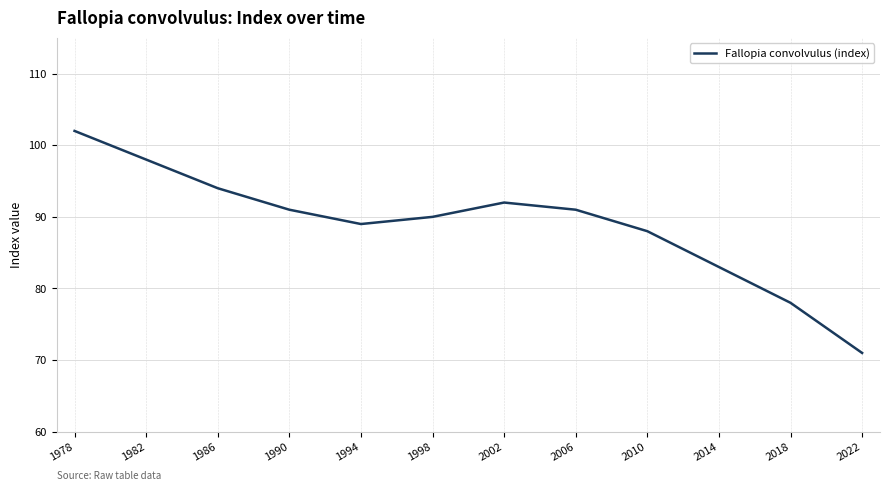

Which has a higher value, 2014 or 1994?

1994